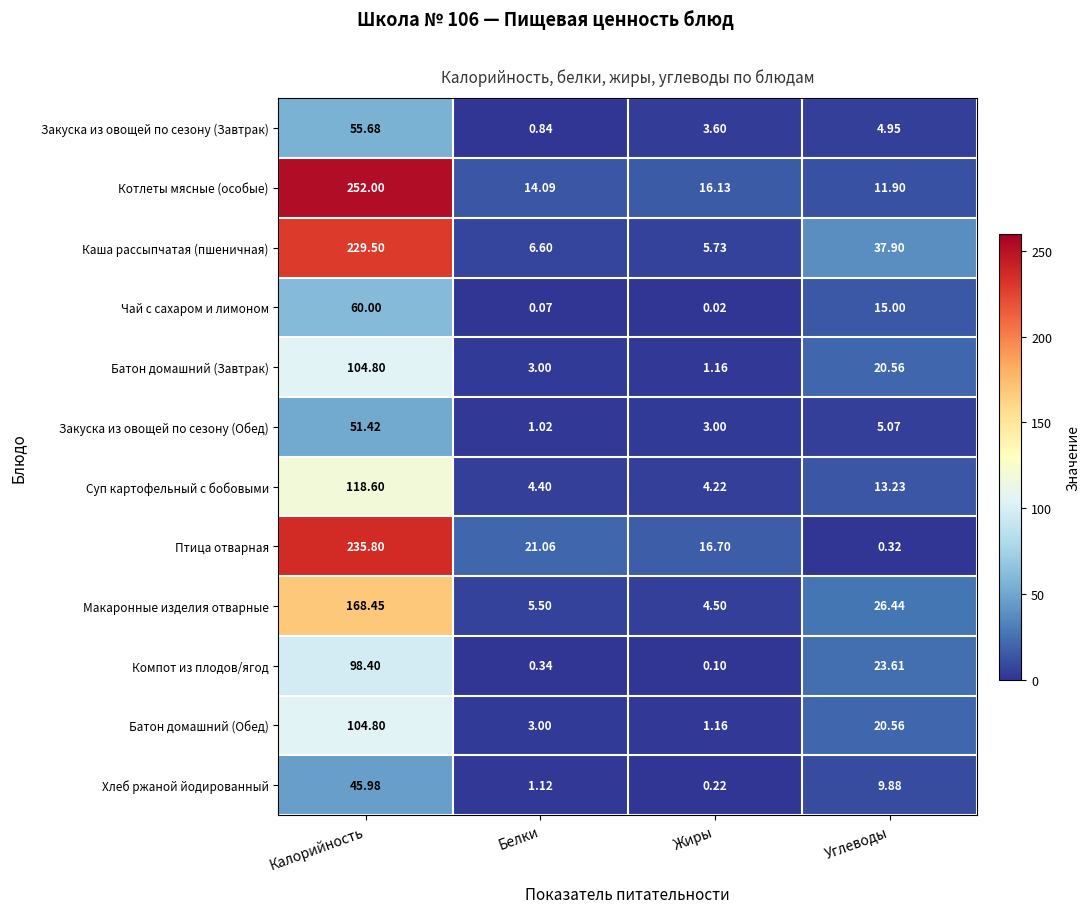

Which series has the largest range (max minus min)?

Котлеты мясные (особые)